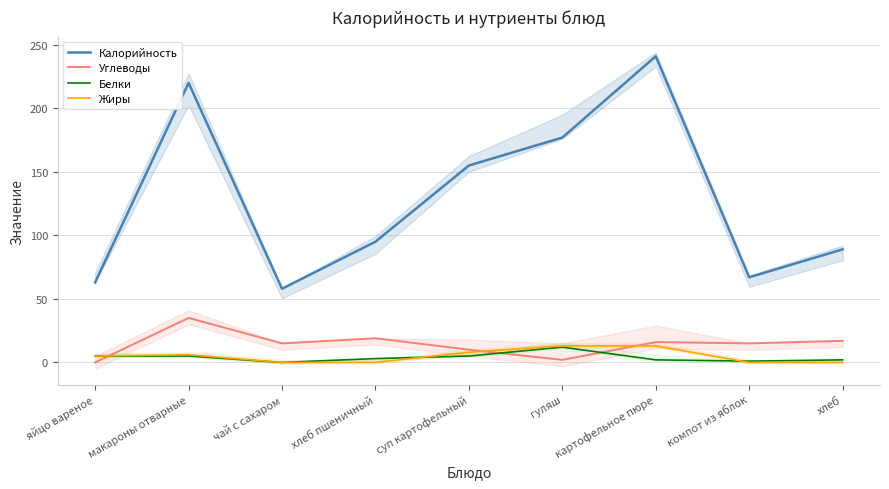

Where does the Углеводы series first go above 15?

макароны отварные